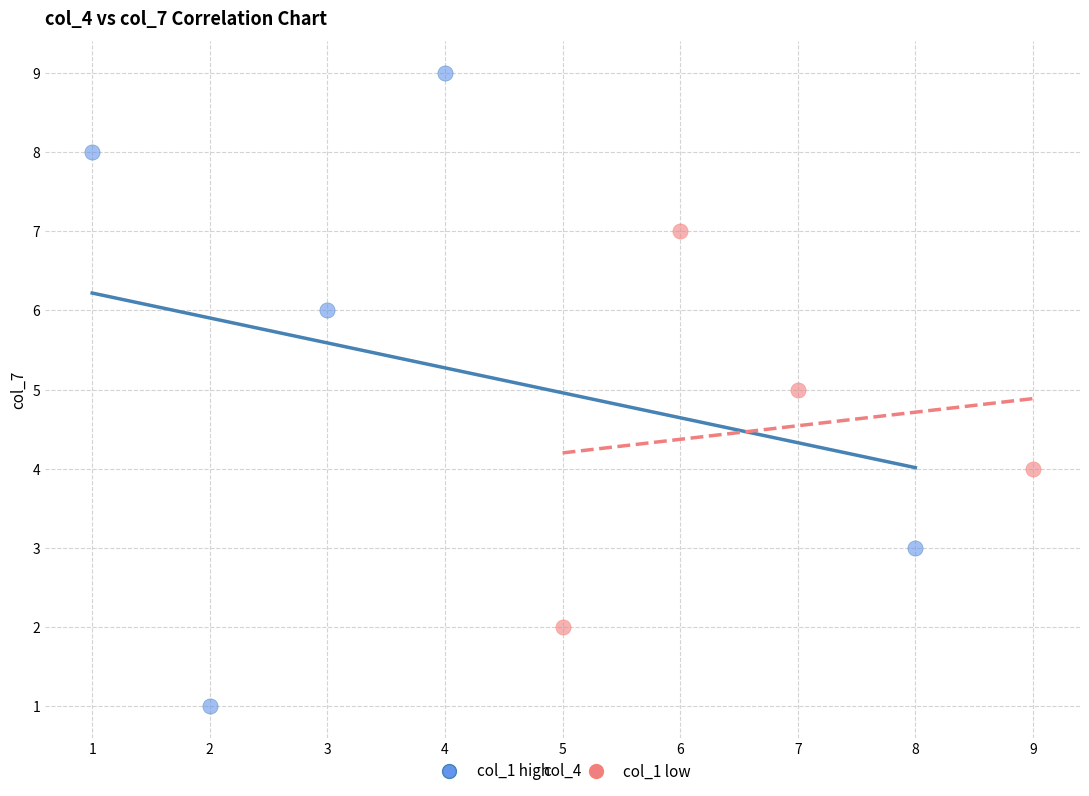

Which series contains the lowest Y value?

col_1 high